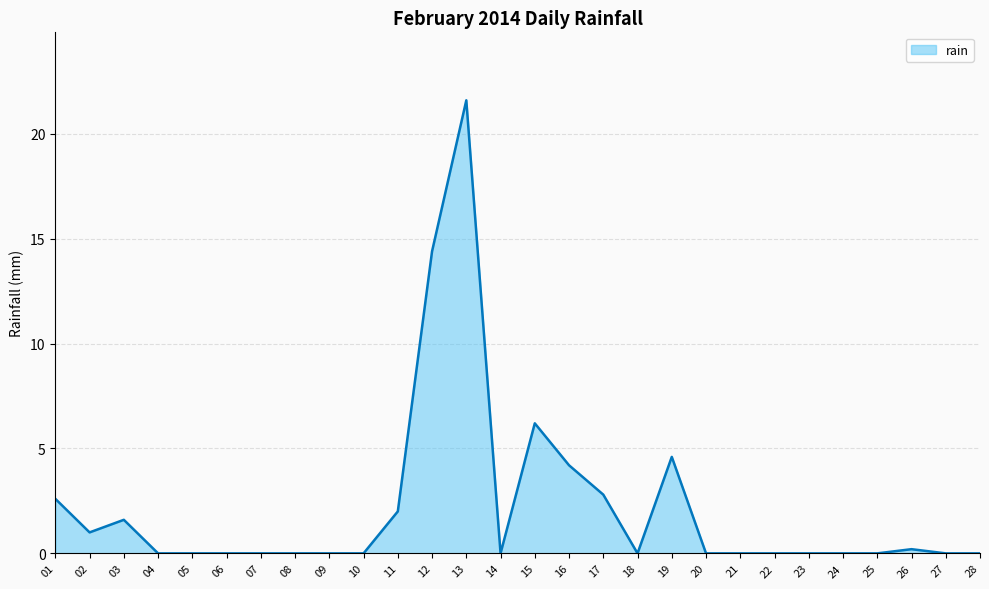

Reading left to right, list all the values displayed in this chart.

2.6	1.0	1.6	0.0	0.0	0.0	0.0	0.0	0.0	0.0	2.0	14.4	21.6	0.0	6.2	4.2	2.8	0.0	4.6	0.0	0.0	0.0	0.0	0.0	0.0	0.2	0.0	0.0